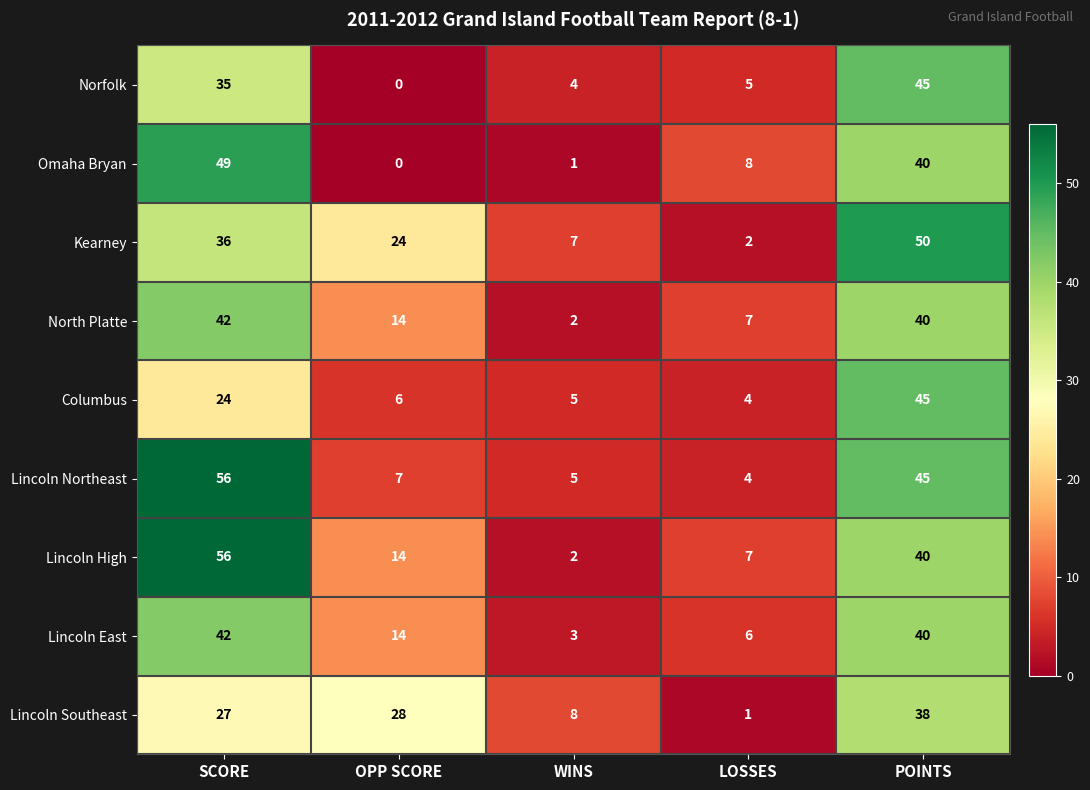

The Omaha Bryan series shows 0 at OPP SCORE. True or false?

True